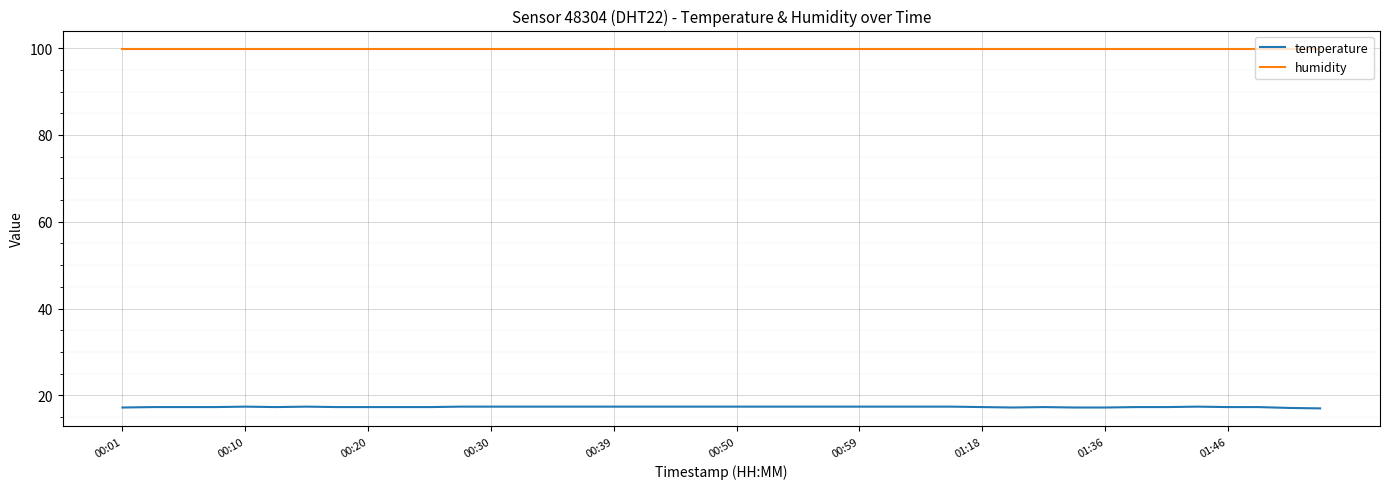

What is the greatest value displayed?

99.9